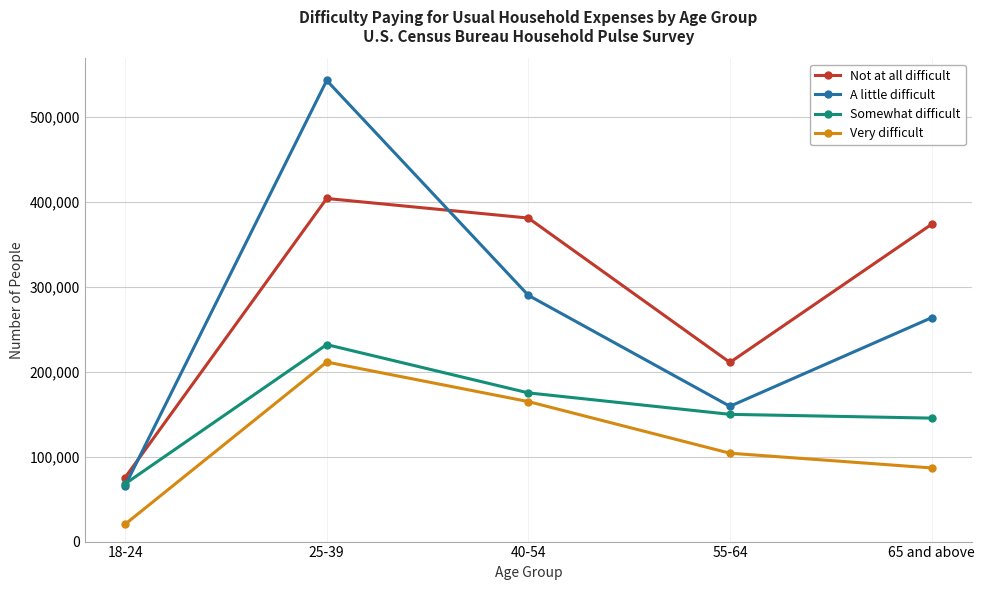

True or false: Somewhat difficult and Not at all difficult cross at least once.

False